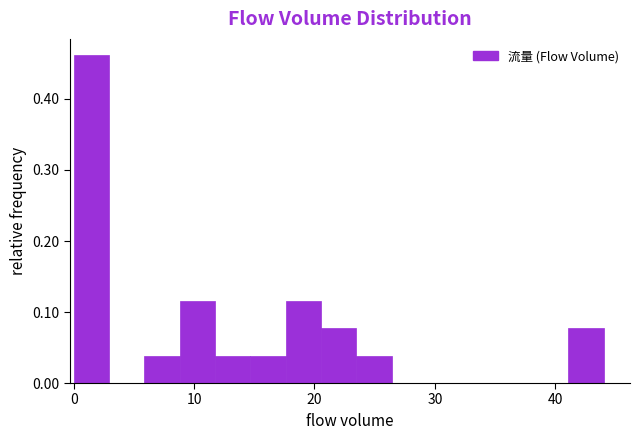

Around what value on the x-axis is the tallest bar? Give the approximate position of its centre, as read against the axis.

1